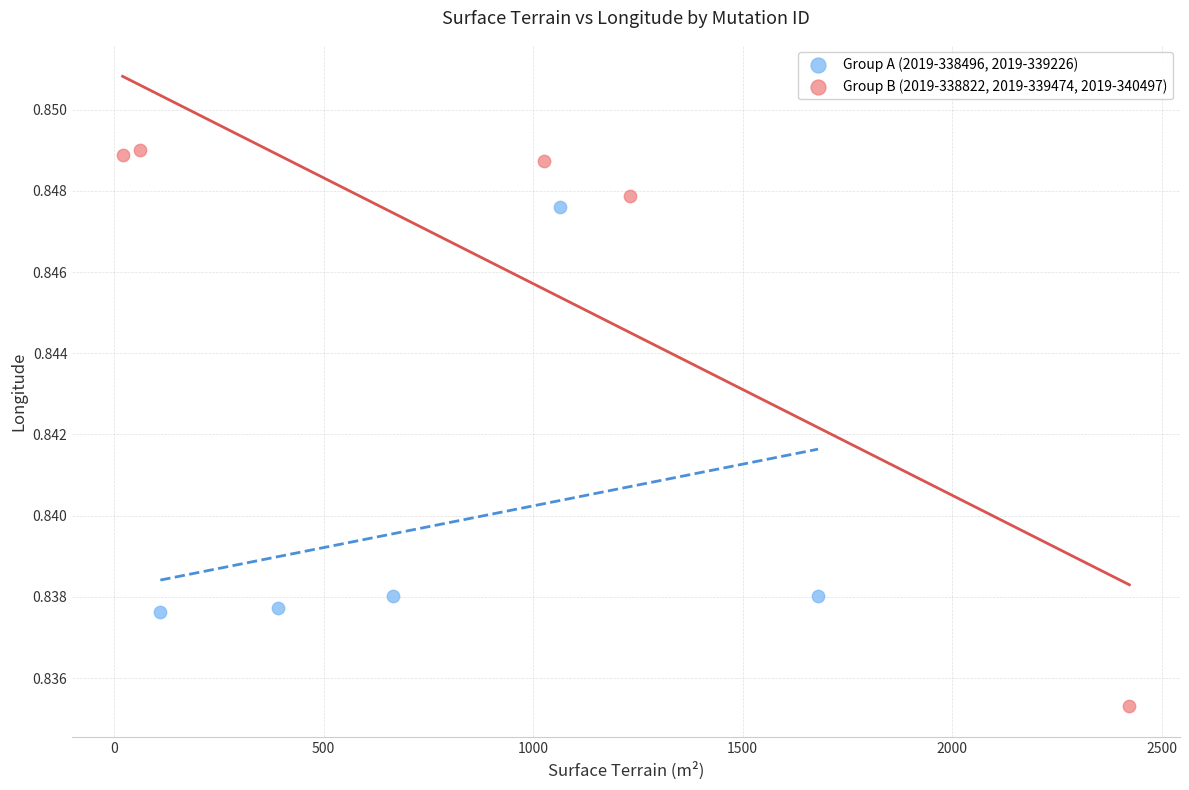

Which series has the widest spread of Y values?

Group B (2019-338822, 2019-339474, 2019-340497)